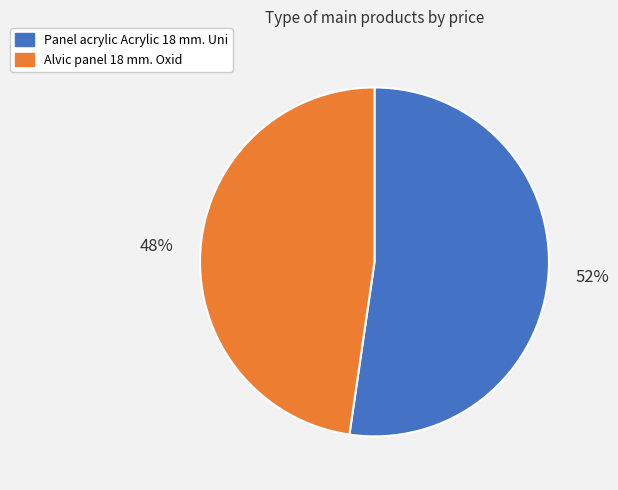

The Panel acrylic Acrylic 18 mm. Uni slice represents 52% of the pie. True or false?

True